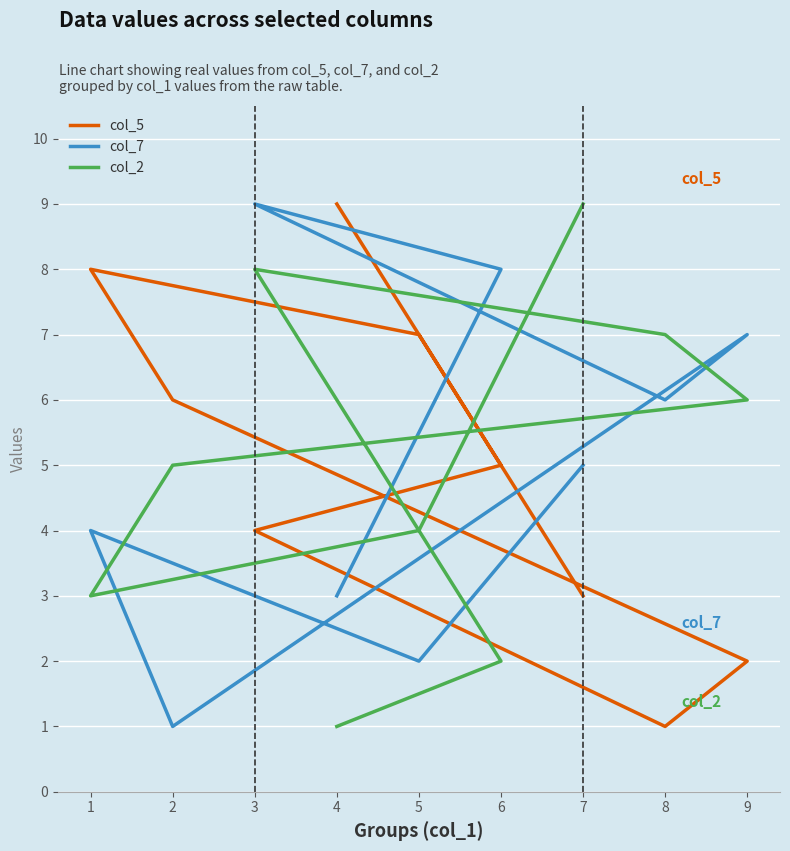

At how many categories does at least one series exceed 3?

9